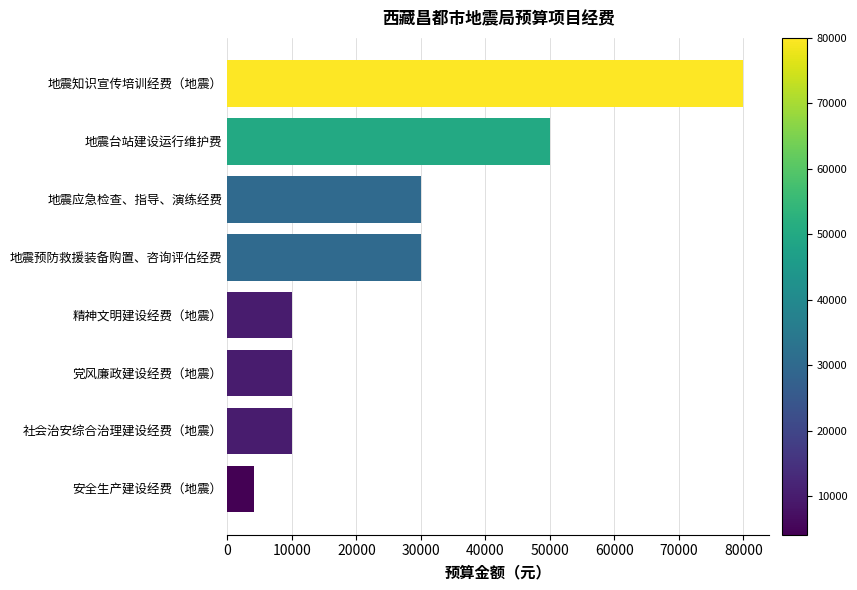

The chart shows a value of 30000 at 地震应急检查、指导、演练经费. True or false?

True